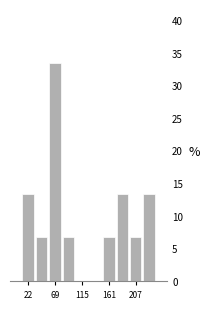

Which range on the x-axis has the tallest bar?

55 to 80